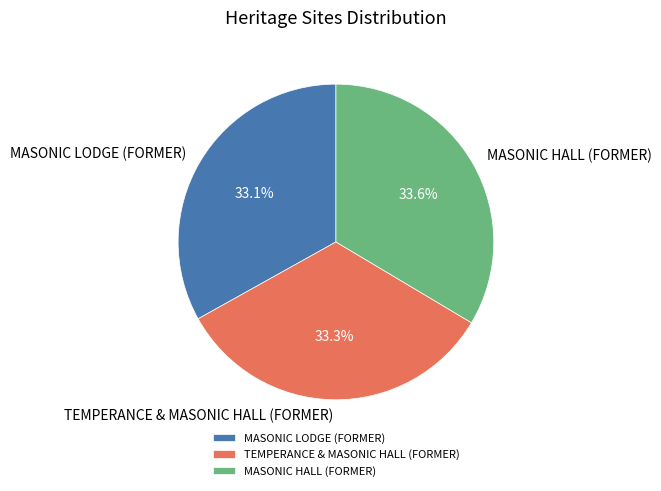

To the nearest percent, what portion does MASONIC LODGE (FORMER) represent?

33%